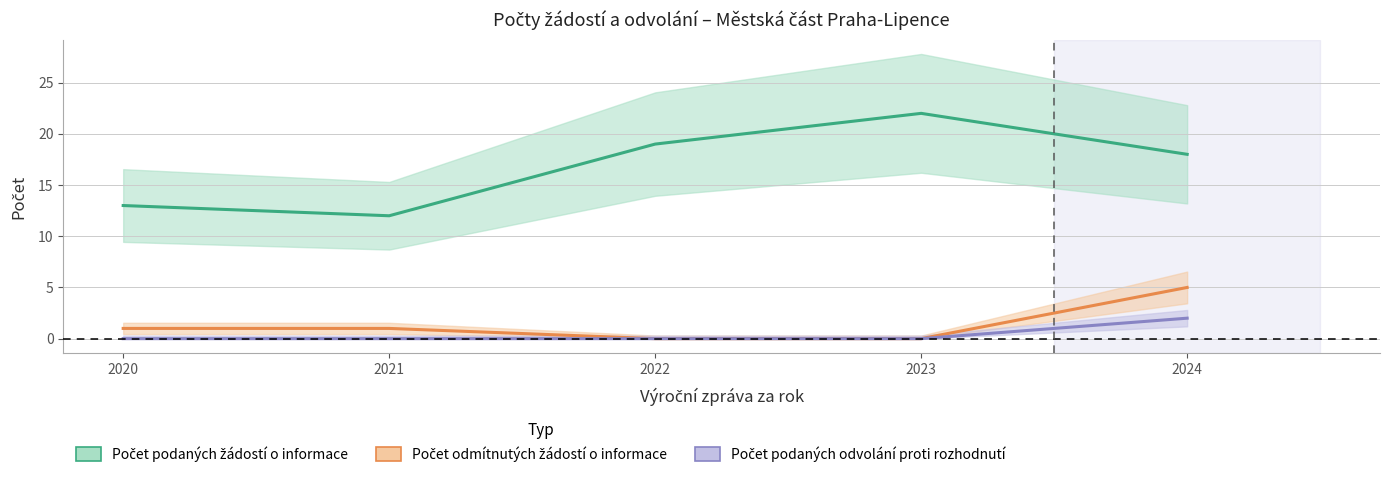

What is the total value across all series at 2021?

13